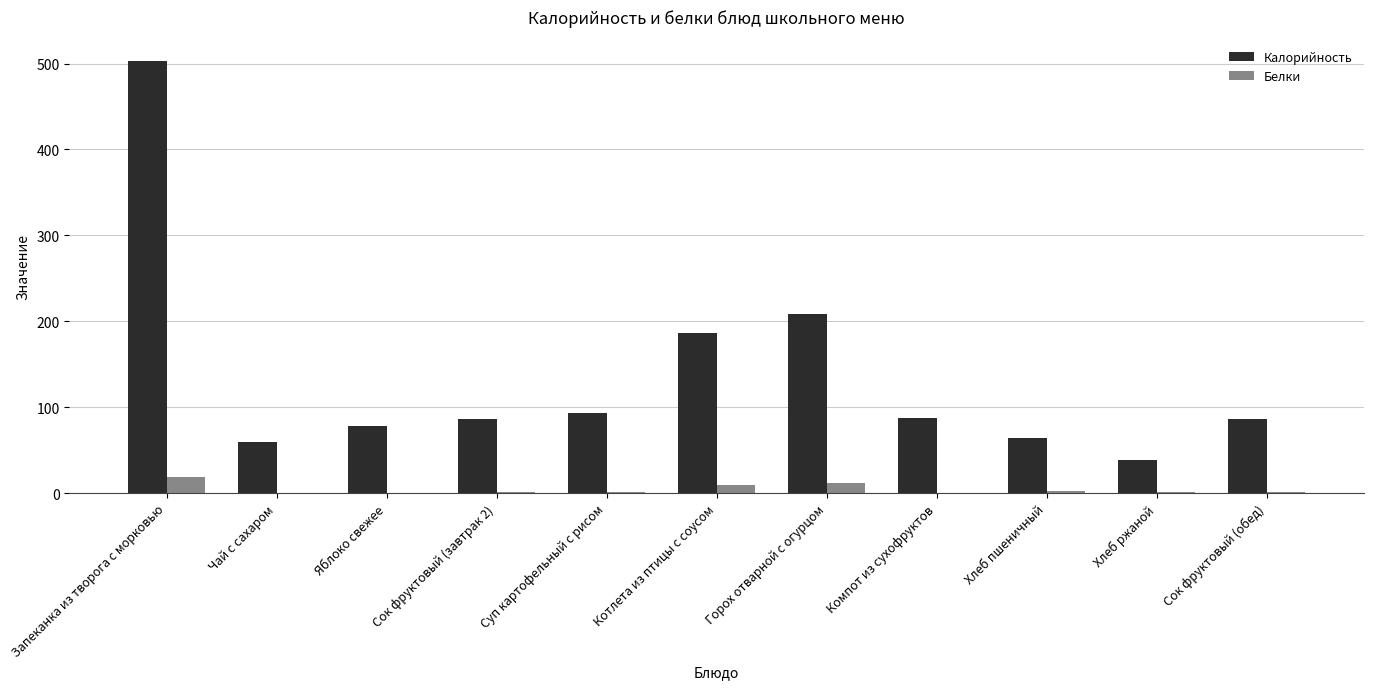

Is the value of Калорийность at Хлеб пшеничный greater than the value of Белки at Горох отварной с огурцом?

Yes